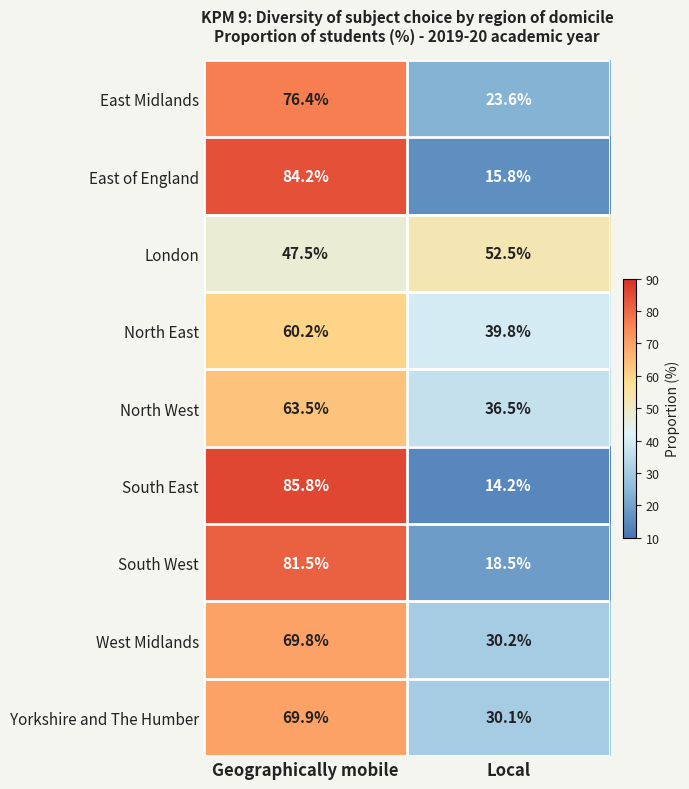

How many data points in South East are less than 85?

1